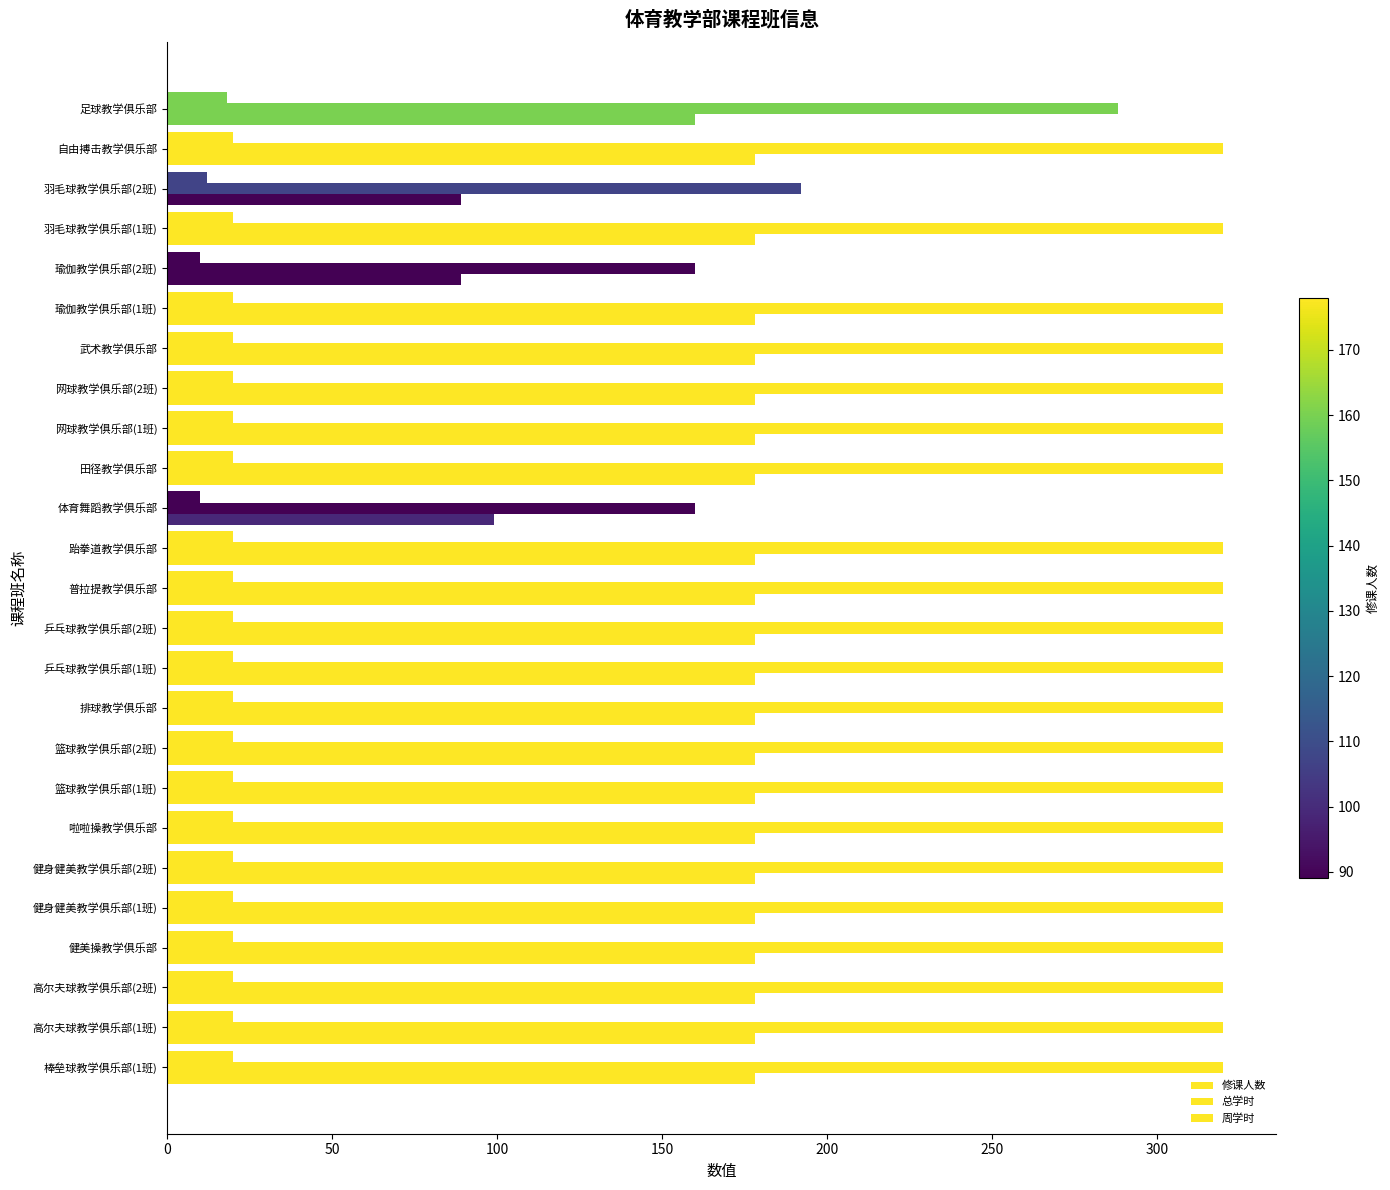

How many data points in 周学时 are less than 20?

4